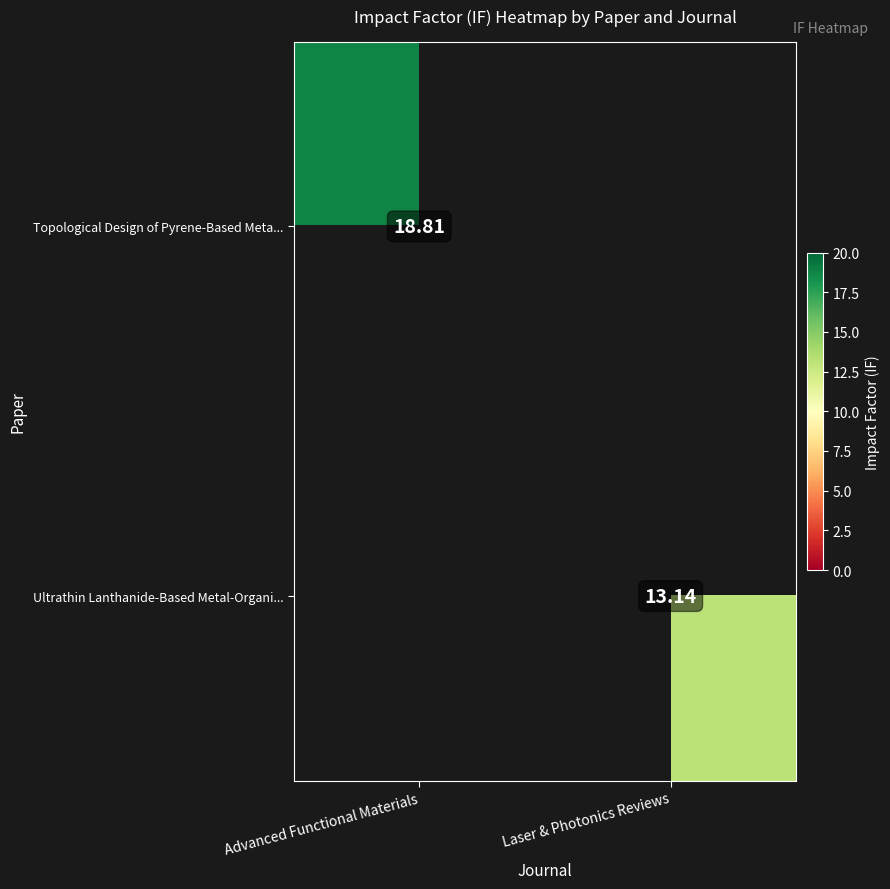

At which label does Ultrathin Lanthanide-Based Metal-Organi... reach its minimum?

Advanced Functional Materials